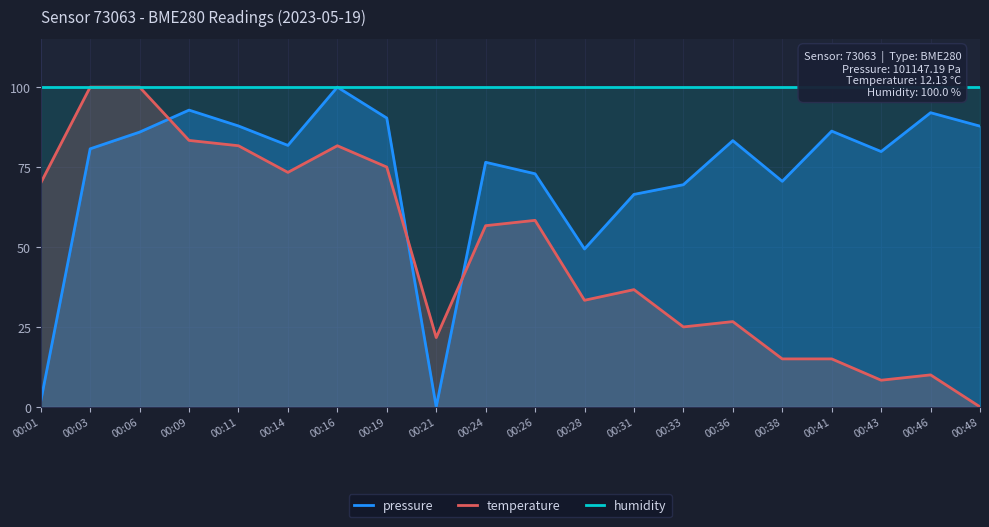

Reading left to right, extract all data points from this chart.

pressure: 00:01=1.7	00:03=80.7	00:06=85.9	00:09=92.8	00:11=87.8	00:14=81.8	00:16=100.0	00:19=90.3	00:21=0.0	00:24=76.5	00:26=72.9	00:28=49.4	00:31=66.4	00:33=69.5	00:36=83.3	00:38=70.5	00:41=86.2	00:43=79.8	00:46=92.0	00:48=87.8
temperature: 00:01=70.0	00:03=100.0	00:06=100.0	00:09=83.3	00:11=81.7	00:14=73.3	00:16=81.7	00:19=75.0	00:21=21.7	00:24=56.7	00:26=58.3	00:28=33.3	00:31=36.7	00:33=25.0	00:36=26.7	00:38=15.0	00:41=15.0	00:43=8.3	00:46=10.0	00:48=0.0
humidity: 00:01=100.0	00:03=100.0	00:06=100.0	00:09=100.0	00:11=100.0	00:14=100.0	00:16=100.0	00:19=100.0	00:21=100.0	00:24=100.0	00:26=100.0	00:28=100.0	00:31=100.0	00:33=100.0	00:36=100.0	00:38=100.0	00:41=100.0	00:43=100.0	00:46=100.0	00:48=100.0